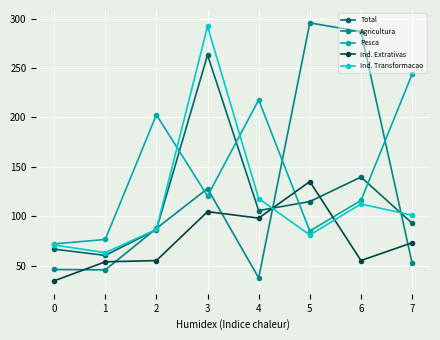

How many lines are shown in the chart?

5